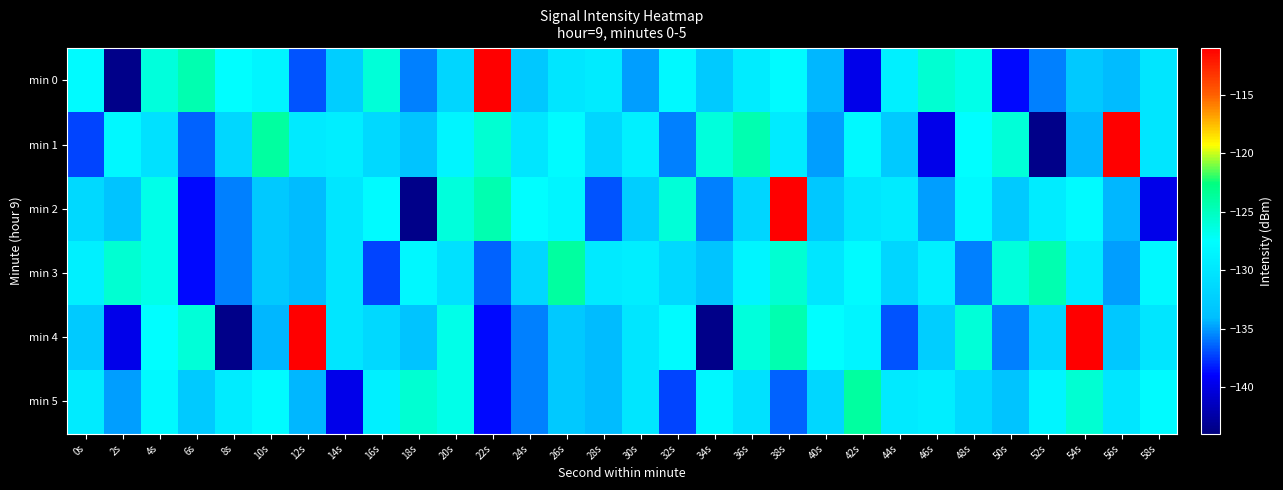

Which series changed the most between 22s and 32s?

min 0